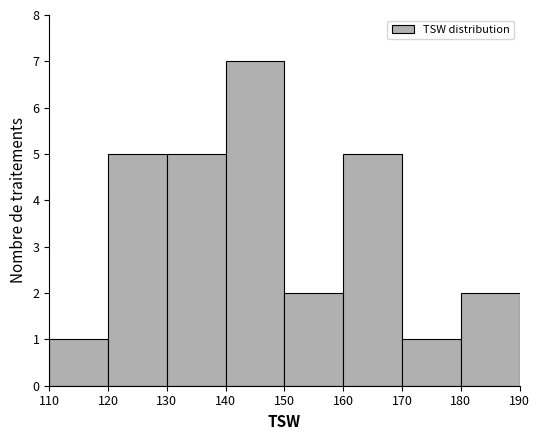

Over which range of the x-axis is the bar tallest?

140 to 150